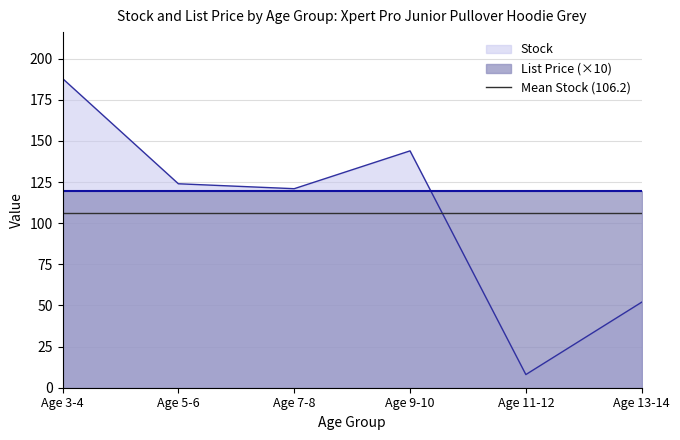

How many data points does each series have?

6